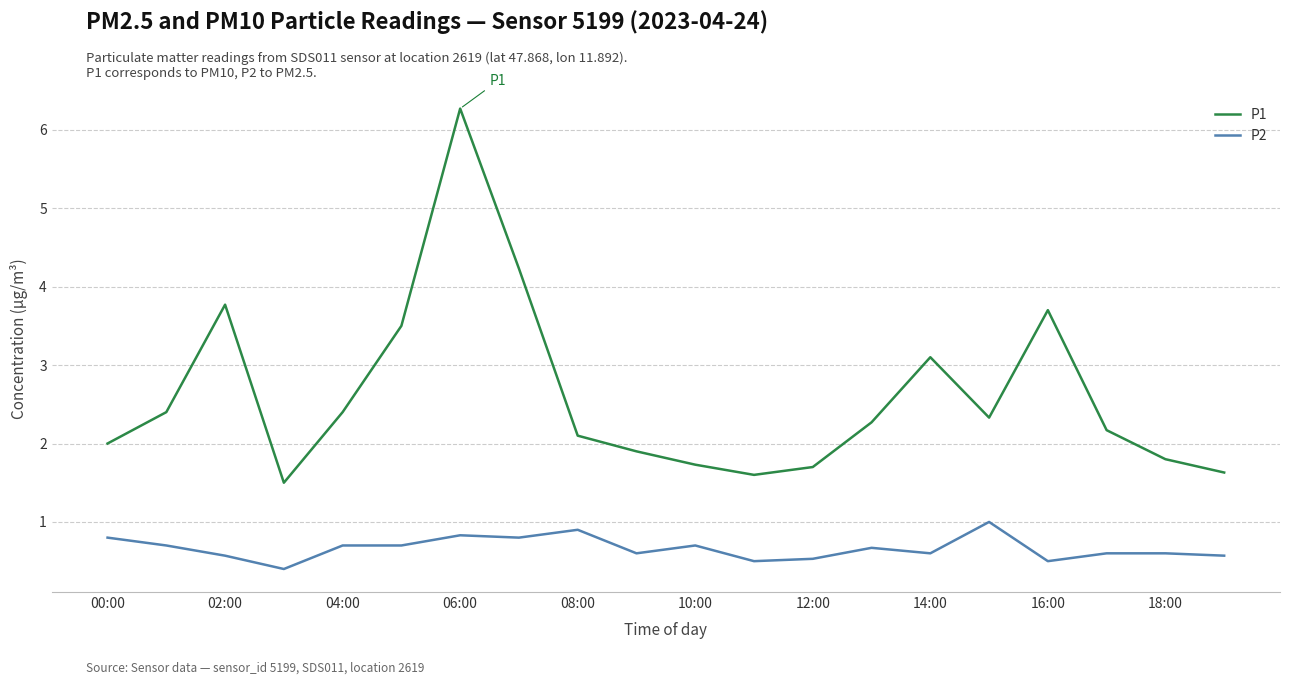

What is the average value of the P1 series?

2.6